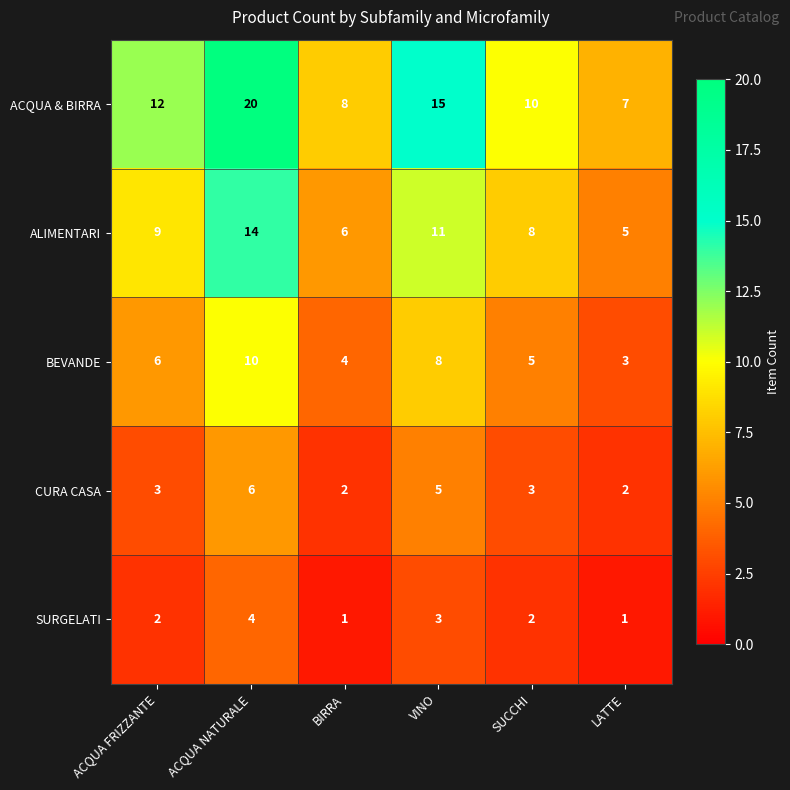

List the series in order of their peak value, lowest first.

SURGELATI, CURA CASA, BEVANDE, ALIMENTARI, ACQUA & BIRRA